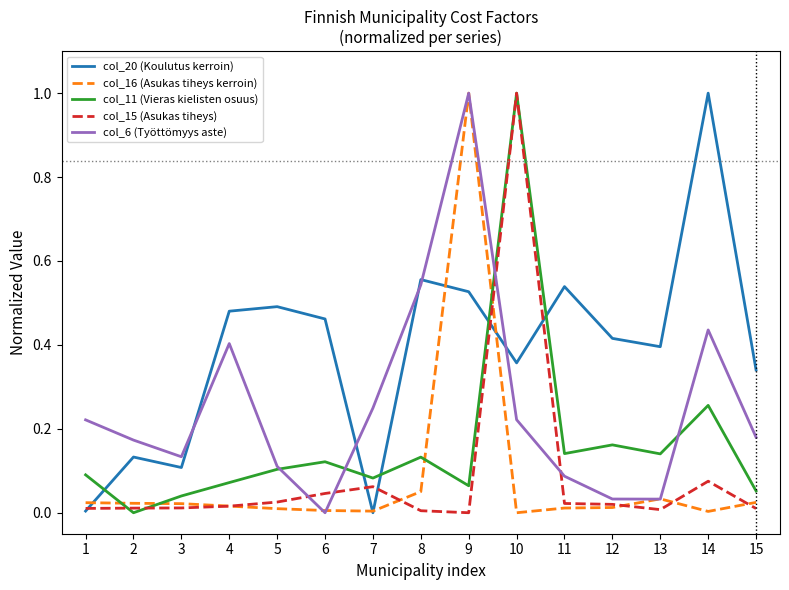

True or false: col_6 (Työttömyys aste) and col_15 (Asukas tiheys) cross at least once.

True